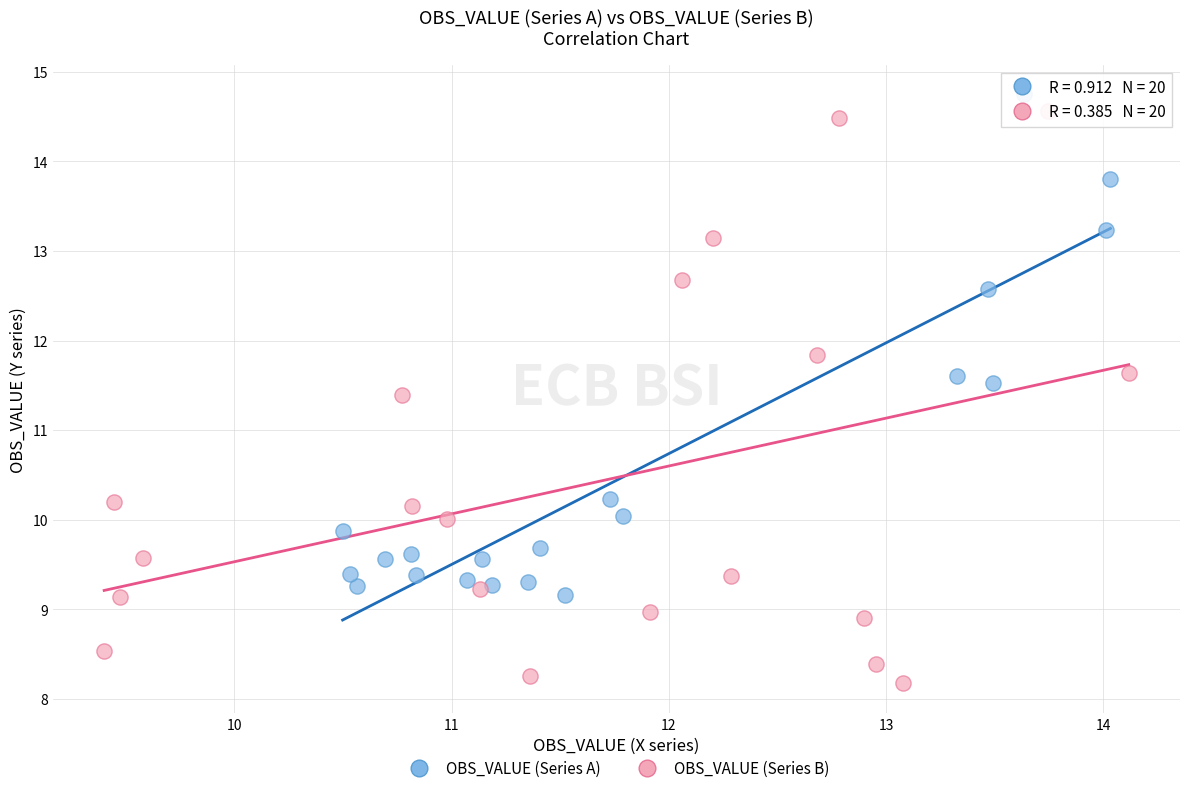

Which series contains the lowest Y value?

OBS_VALUE (Series B)